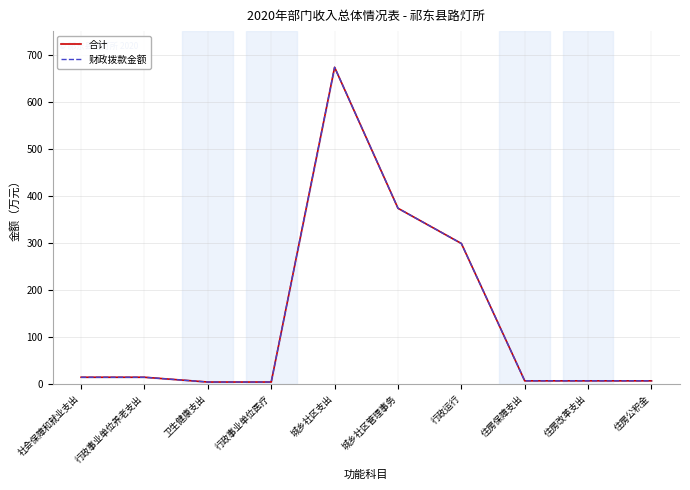

How many data points in 财政拨款金额 are less than 15?

5